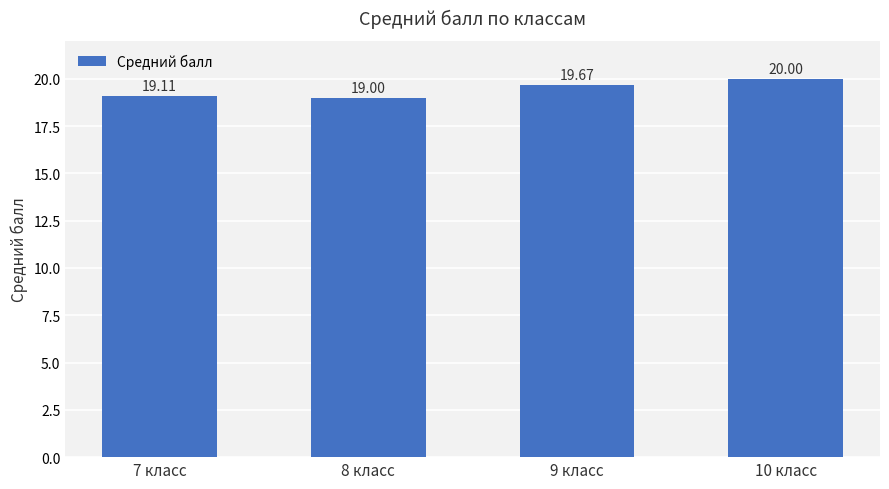

The chart shows a value of 28.9 at 9 класс. True or false?

False